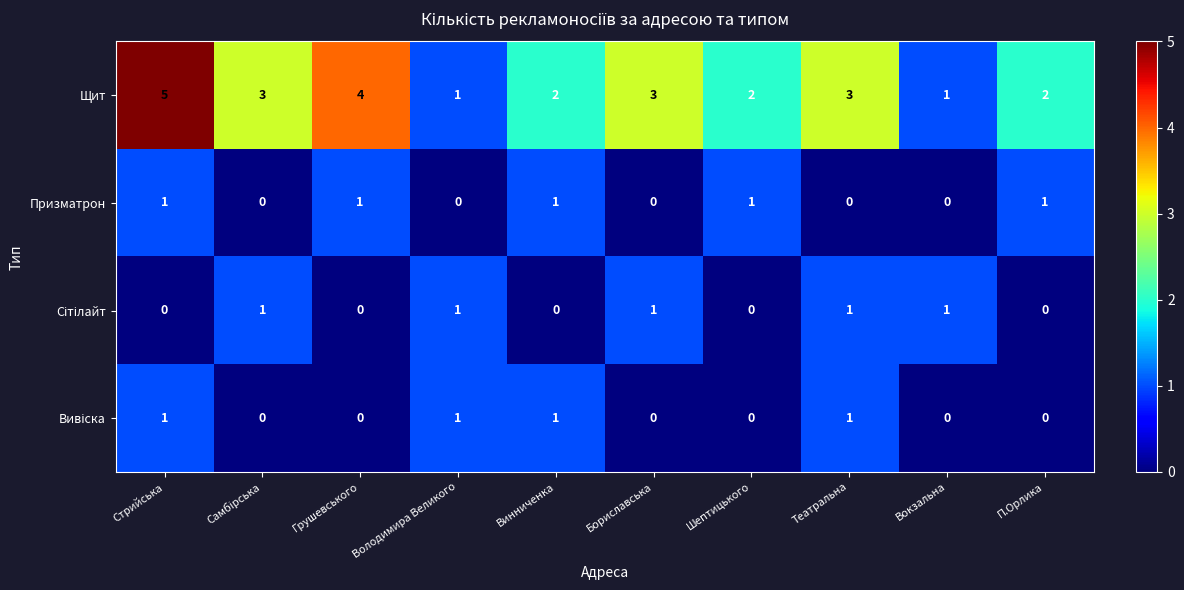

What is the maximum value shown in the chart?

5